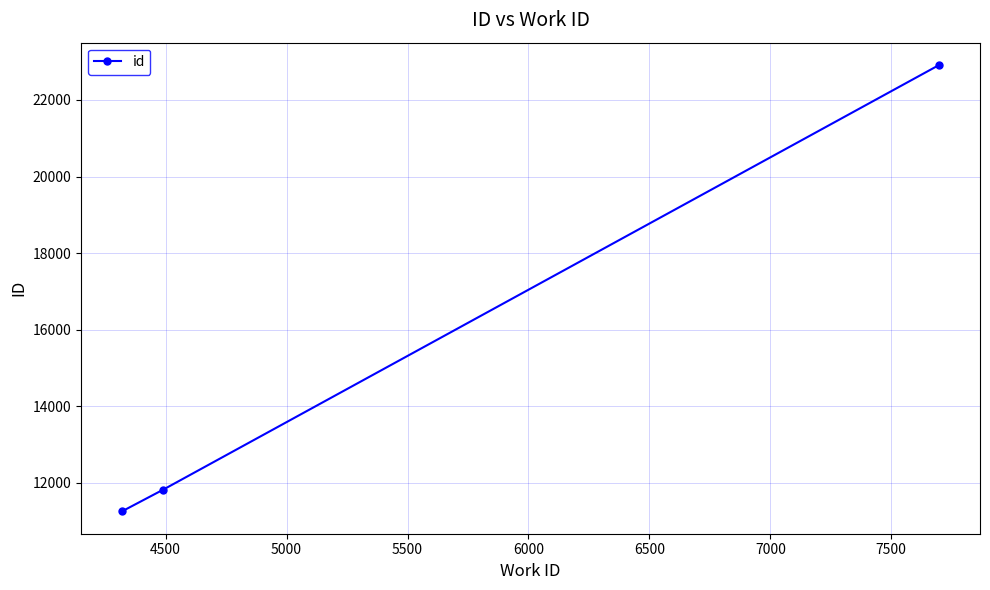

What is the difference between the maximum and second lowest values?

11094